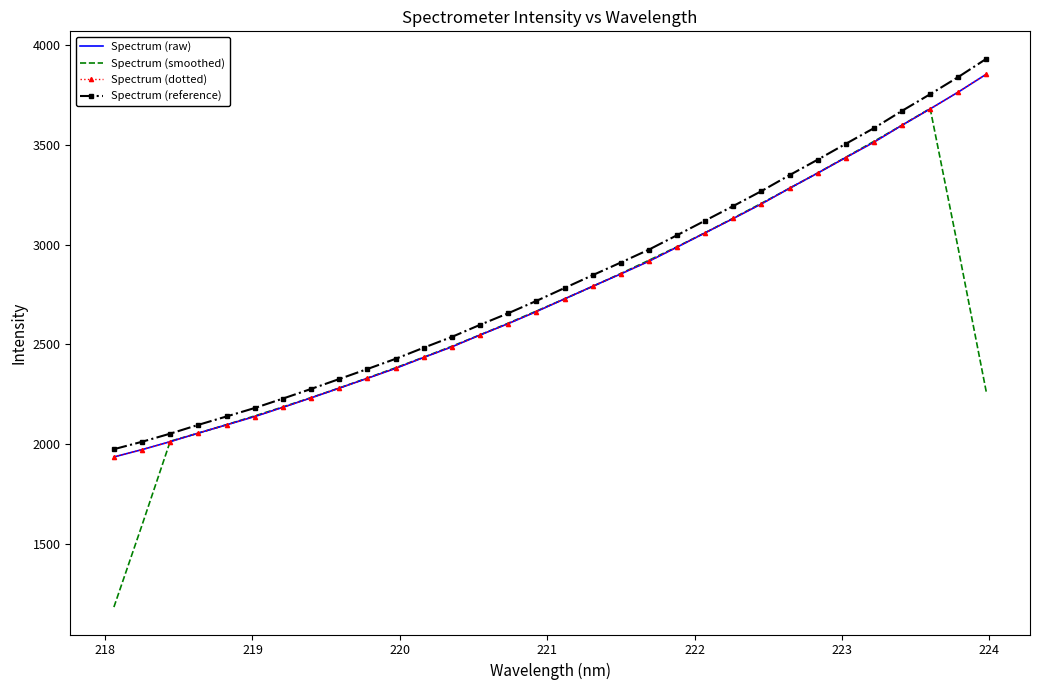

True or false: Spectrum (raw) and Spectrum (dotted) cross at least once.

False